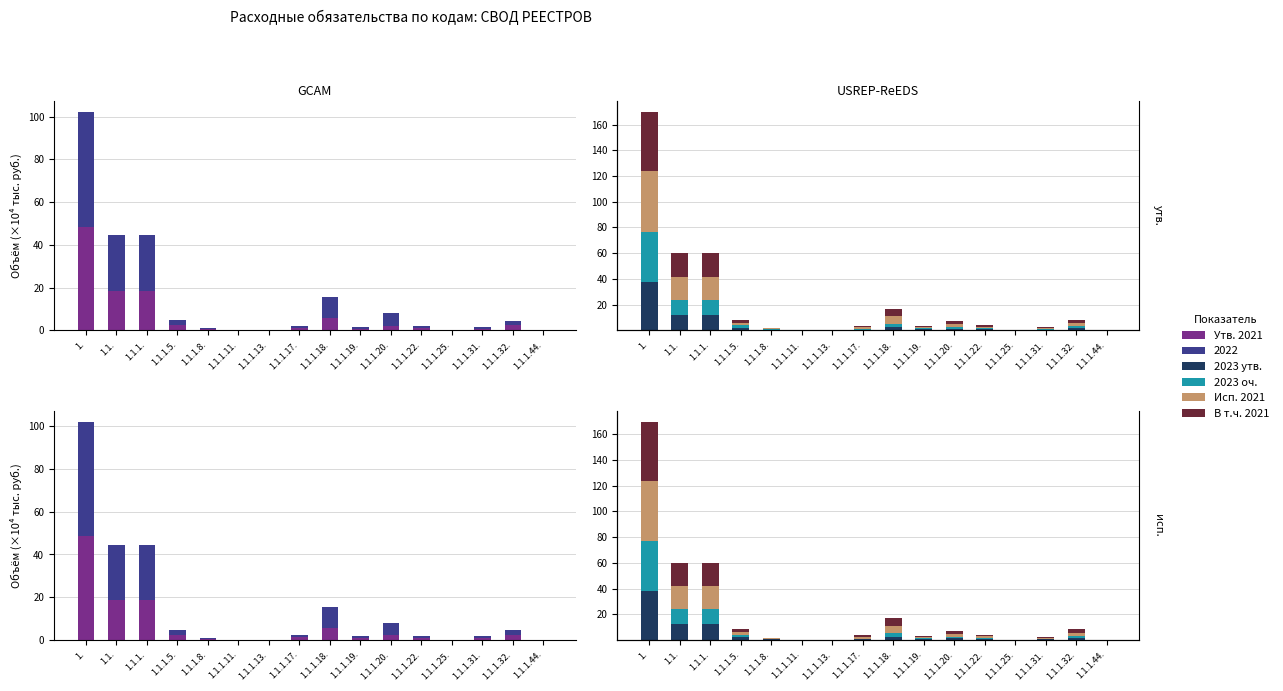

Read the col_46 (Всего 2023) value at 1.1.1.19..

0.9